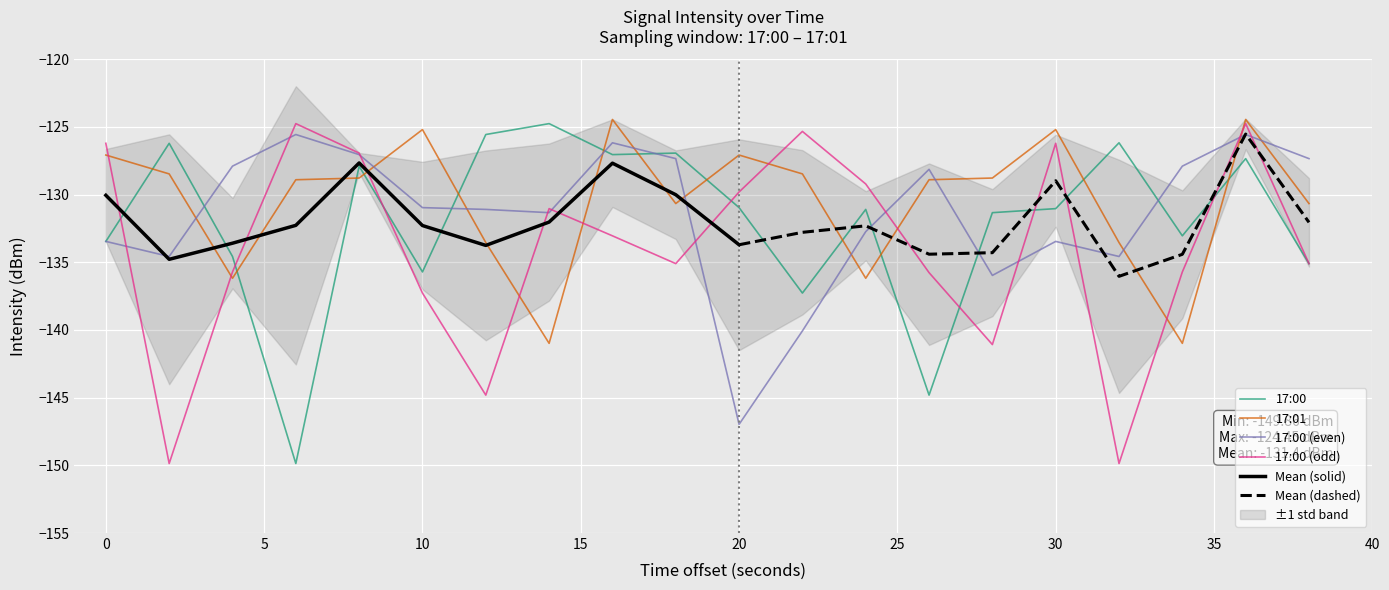

Reading left to right, transcribe all the data shown in this chart.

17:00: 0=-133.5	2=-126.2	4=-134.6	6=-149.9	8=-127.9	10=-135.7	12=-125.6	14=-124.8	16=-127.0	18=-126.9	20=-131.0	22=-137.3	24=-131.1	26=-144.8	28=-131.3	30=-131.0	32=-126.2	34=-133.0	36=-127.3	38=-135.1
17:01: 0=-127.1	2=-128.5	4=-136.2	6=-128.9	8=-128.8	10=-125.2	12=-133.5	14=-141.0	16=-124.4	18=-130.7	20=-127.1	22=-128.5	24=-136.2	26=-128.9	28=-128.8	30=-125.2	32=-133.5	34=-141.0	36=-124.4	38=-130.7
17:00 (even): 0=-133.5	2=-134.6	4=-127.9	6=-125.6	8=-127.0	10=-131.0	12=-131.1	14=-131.3	16=-126.2	18=-127.3	20=-147.0	22=-140.1	24=-132.7	26=-128.1	28=-136.0	30=-133.5	32=-134.6	34=-127.9	36=-125.6	38=-127.3
17:00 (odd): 0=-126.2	2=-149.9	4=-135.7	6=-124.8	8=-126.9	10=-137.3	12=-144.8	14=-131.0	16=-133.0	18=-135.1	20=-129.8	22=-125.3	24=-129.2	26=-135.8	28=-141.1	30=-126.2	32=-149.9	34=-135.7	36=-124.8	38=-135.1